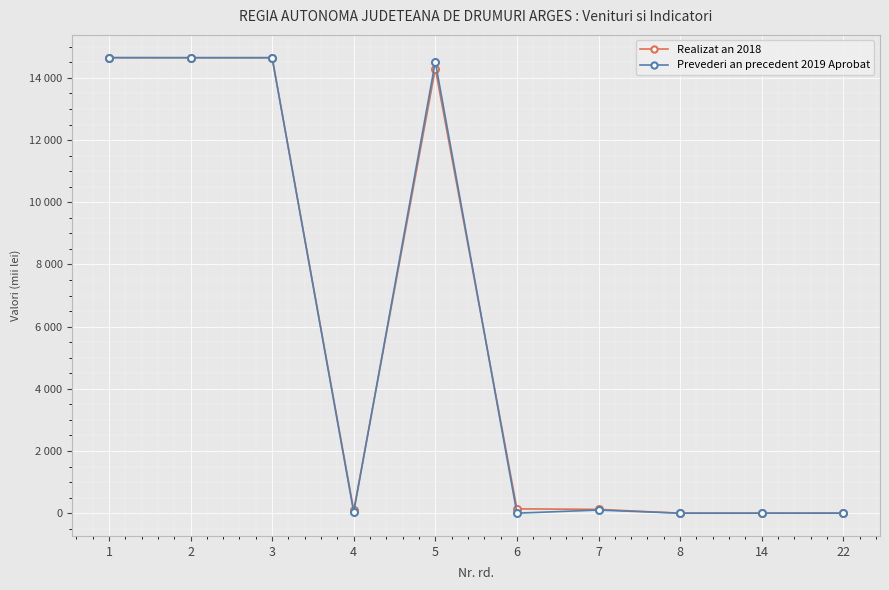

Which series changed the most between 2 and 7?

Prevederi an precedent 2019 Aprobat